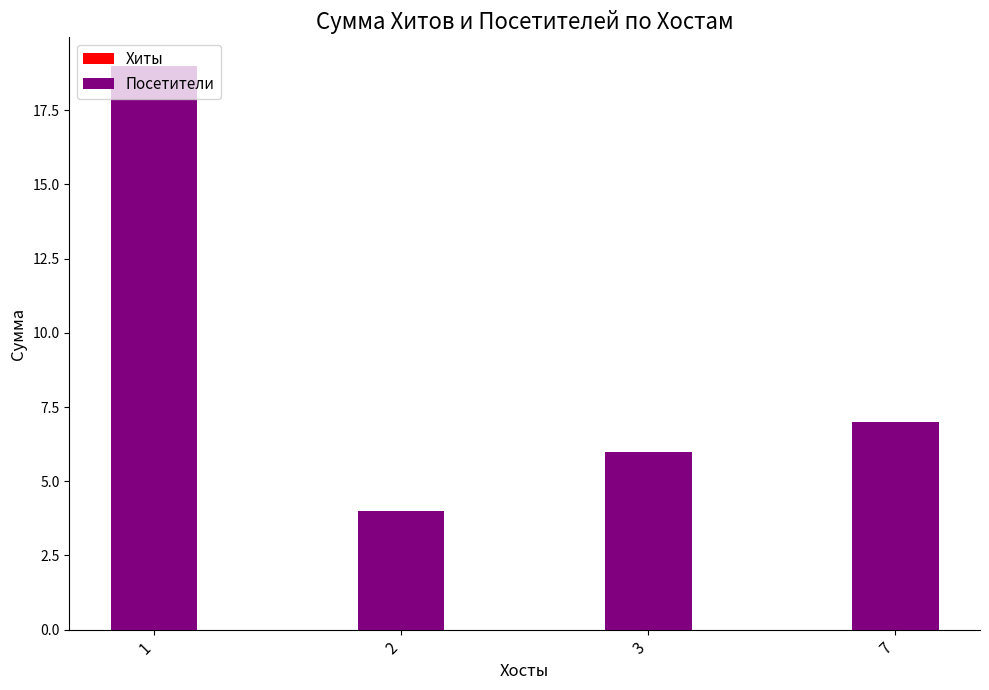

What is the difference between the second highest and second lowest values in the Посетители series?

1